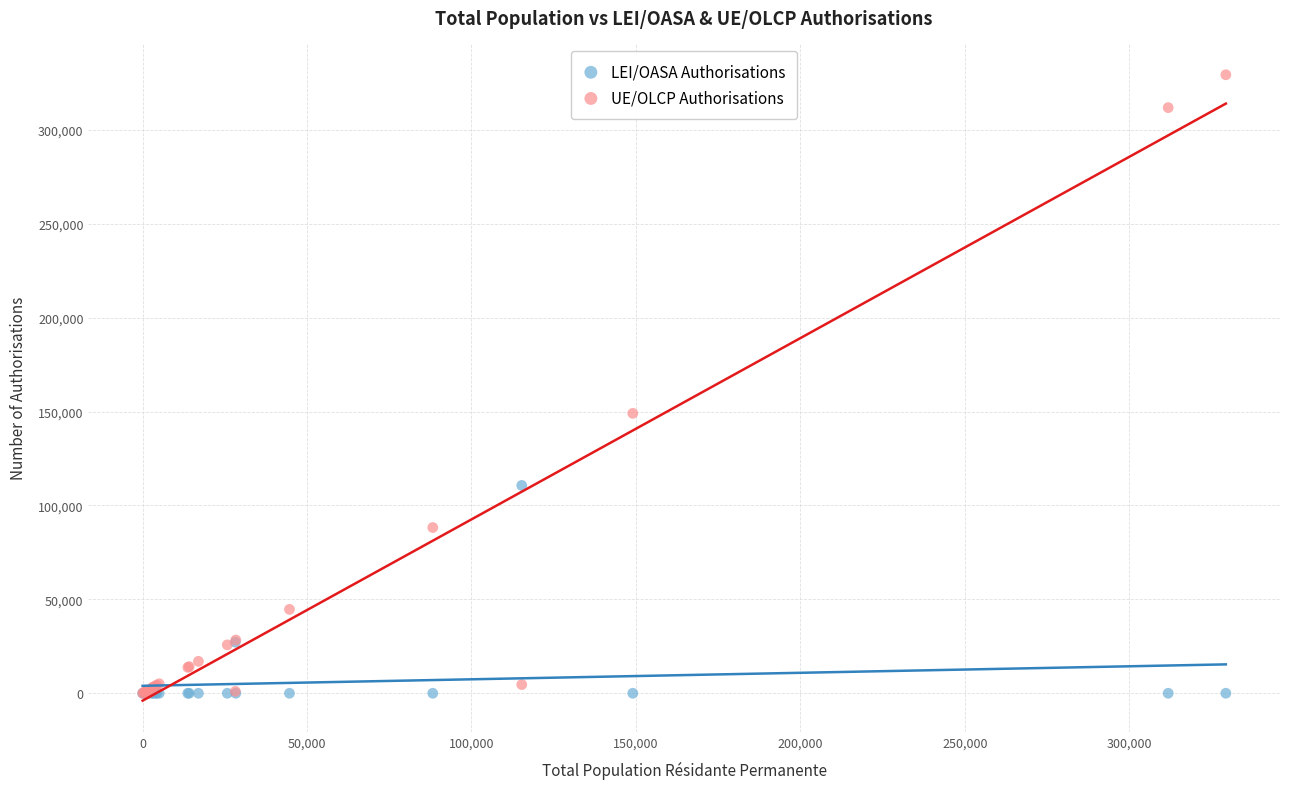

What are all the series names shown in the legend?

LEI/OASA Authorisations, UE/OLCP Authorisations